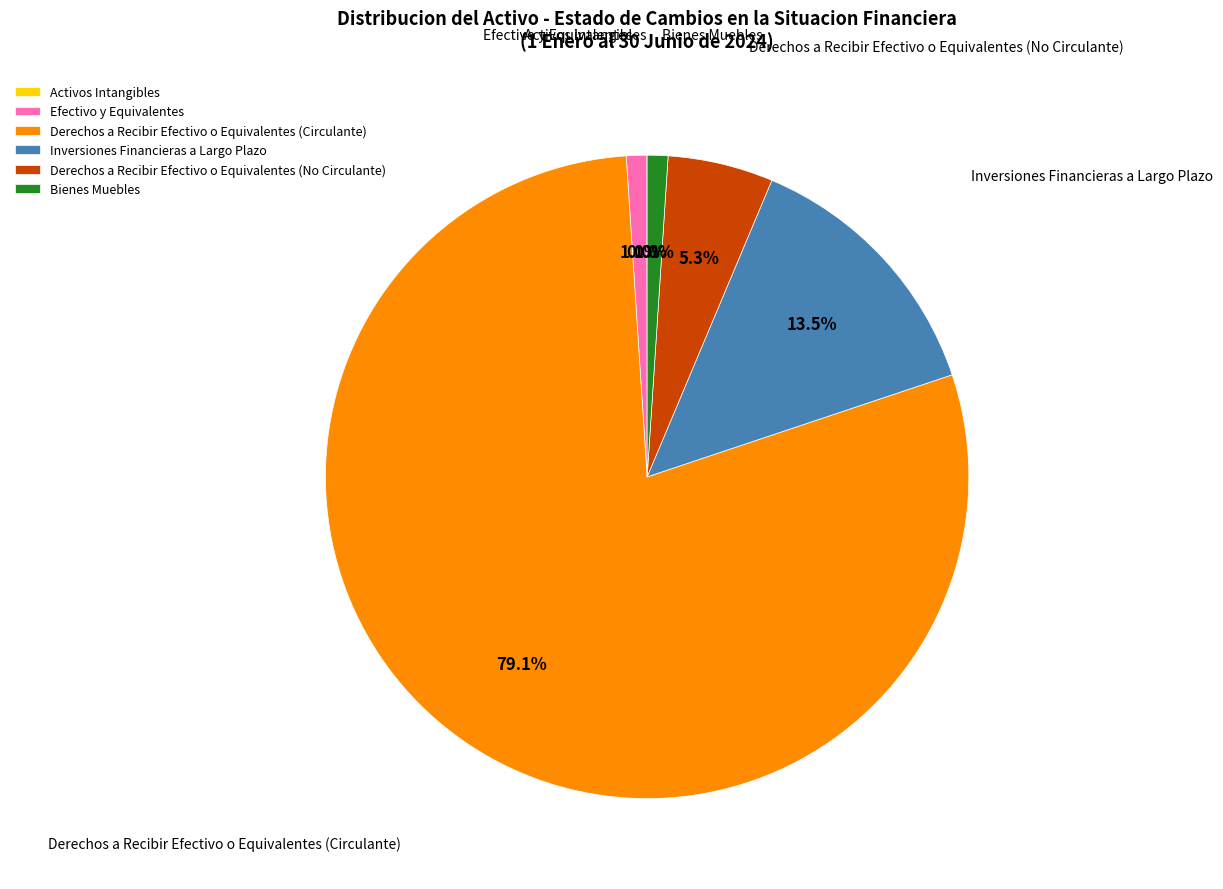

To the nearest percent, what percentage of the pie is Derechos a Recibir Efectivo o Equivalentes (No Circulante)?

5%